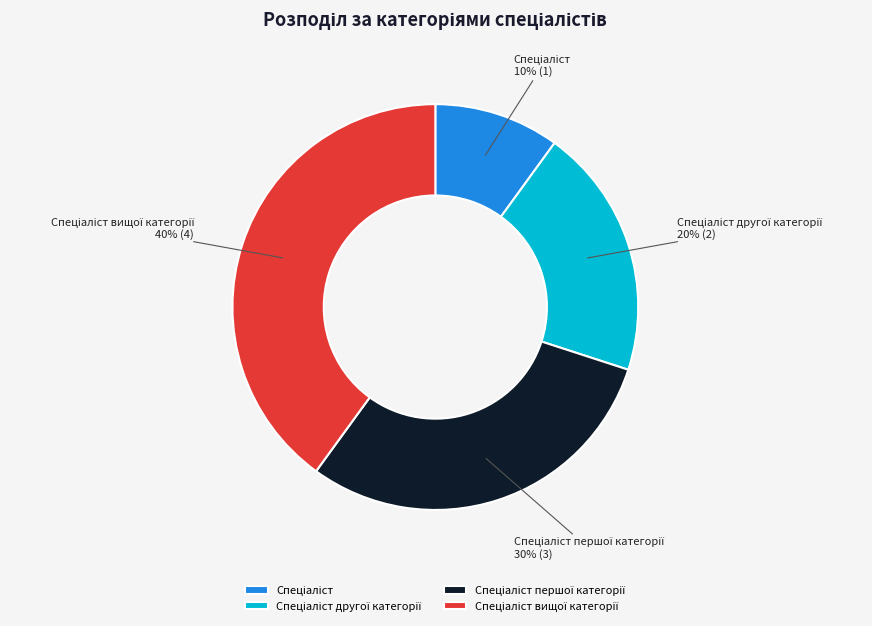

Is there a majority slice in this chart?

No